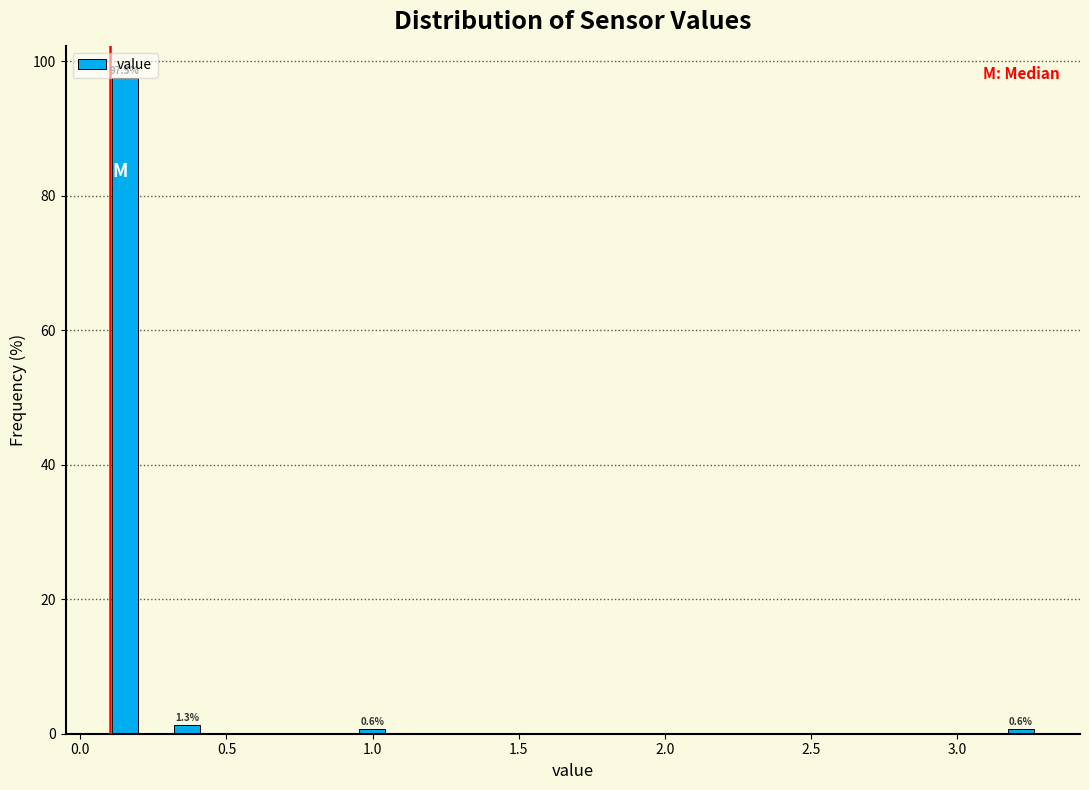

Around what value on the x-axis is the tallest bar? Give the approximate position of its centre, as read against the axis.

0.15